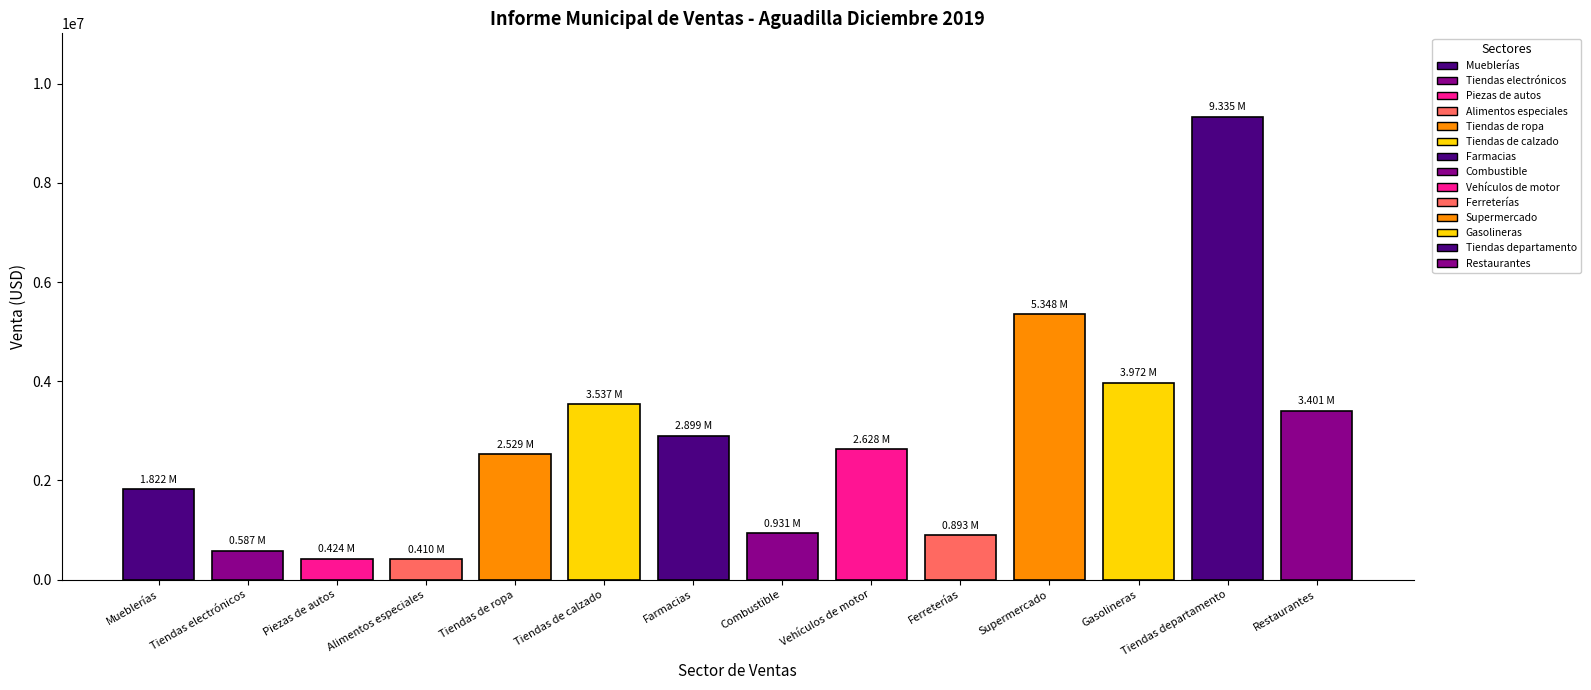

Which has a higher value, Ferreterías or Restaurantes?

Restaurantes